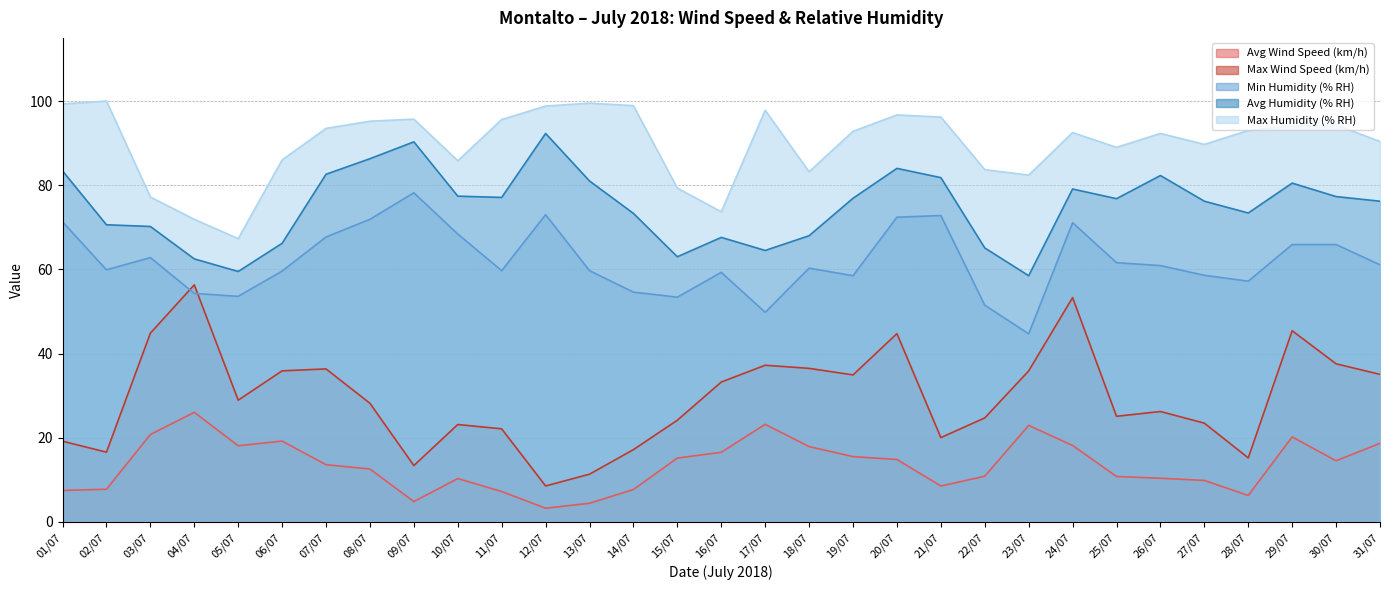

True or false: Avg Humidity (% RH) and Avg Wind Speed (km/h) cross at least once.

False